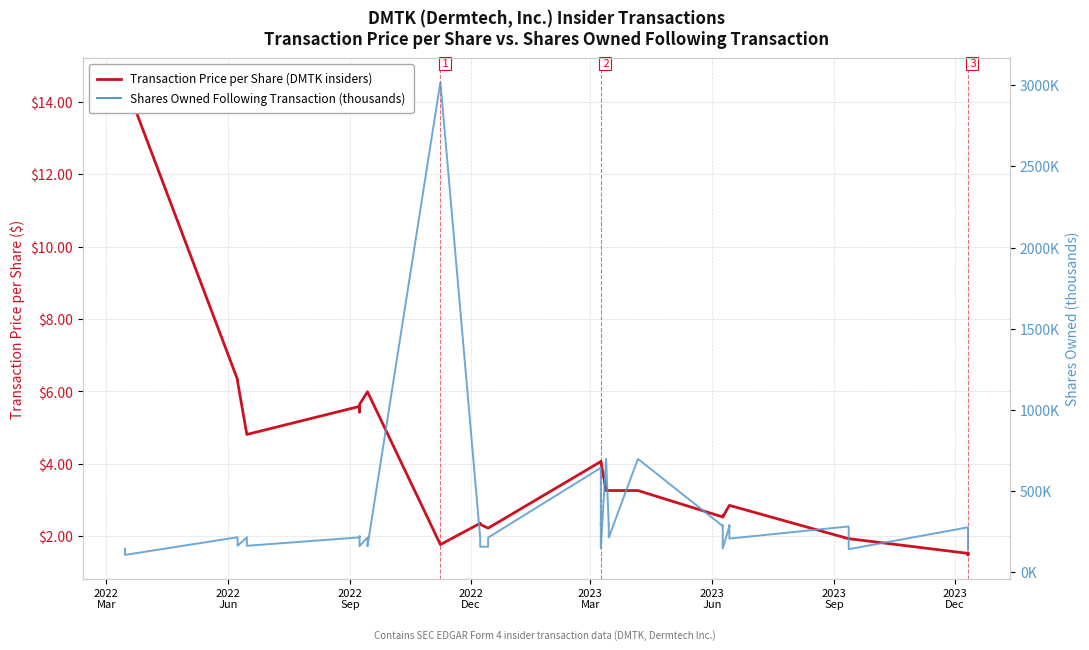

List the series in order of their peak value, lowest first.

Transaction Price per Share (DMTK insiders), Shares Owned Following Transaction (thousands)